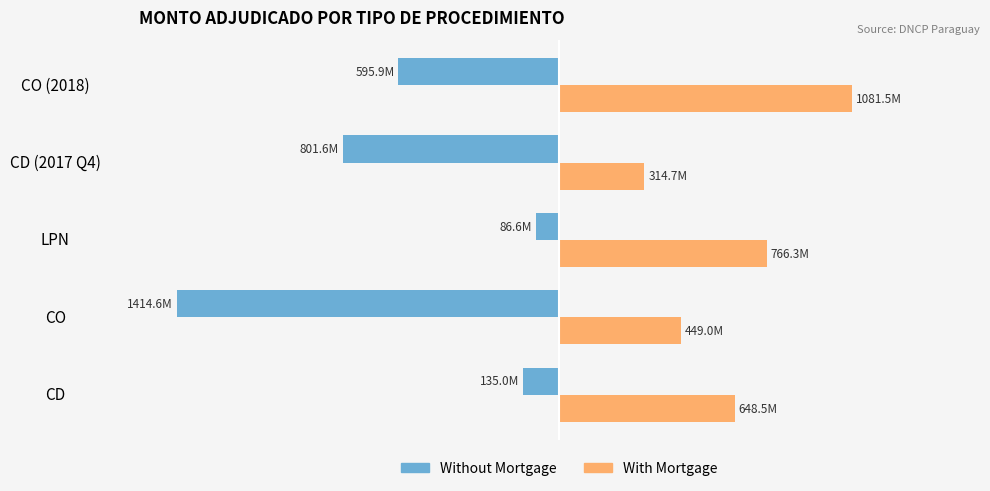

What are all the series names shown in the legend?

Without Mortgage, With Mortgage